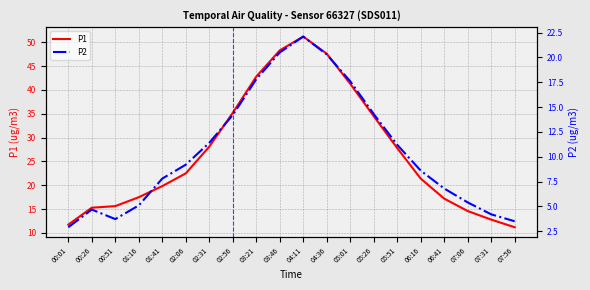

True or false: P1 and P2 intersect in this chart.

False